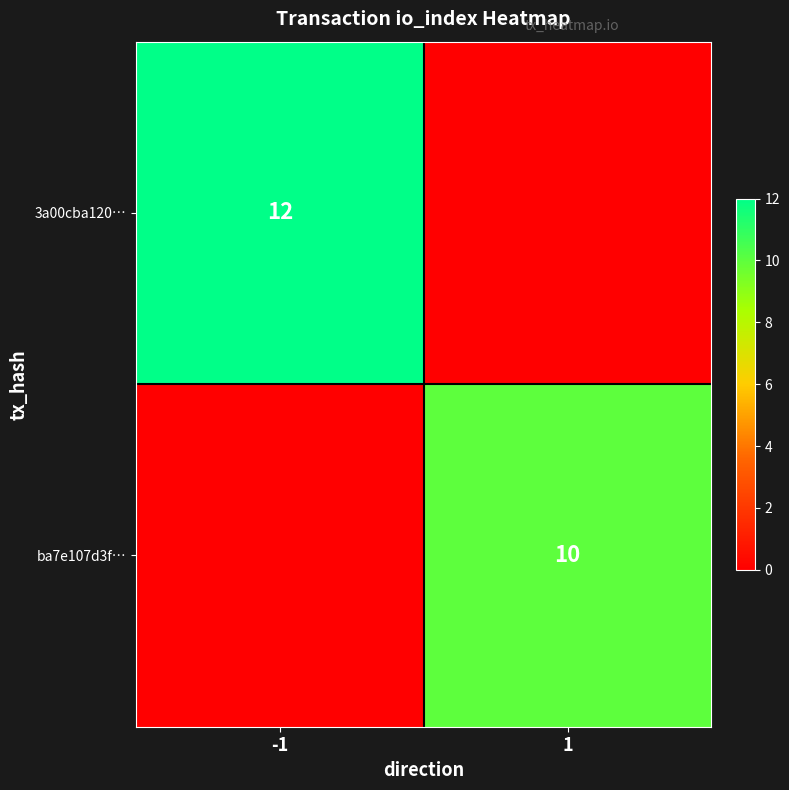

Is it true that 3a00cba120… equals 12 at -1?

True